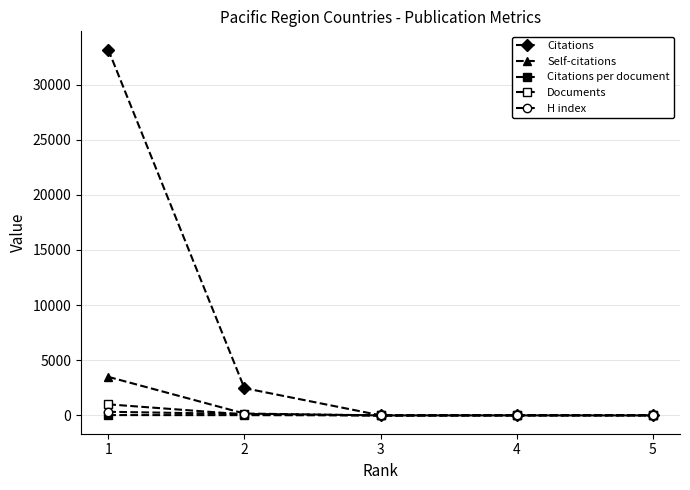

How many data points does each series have?

5